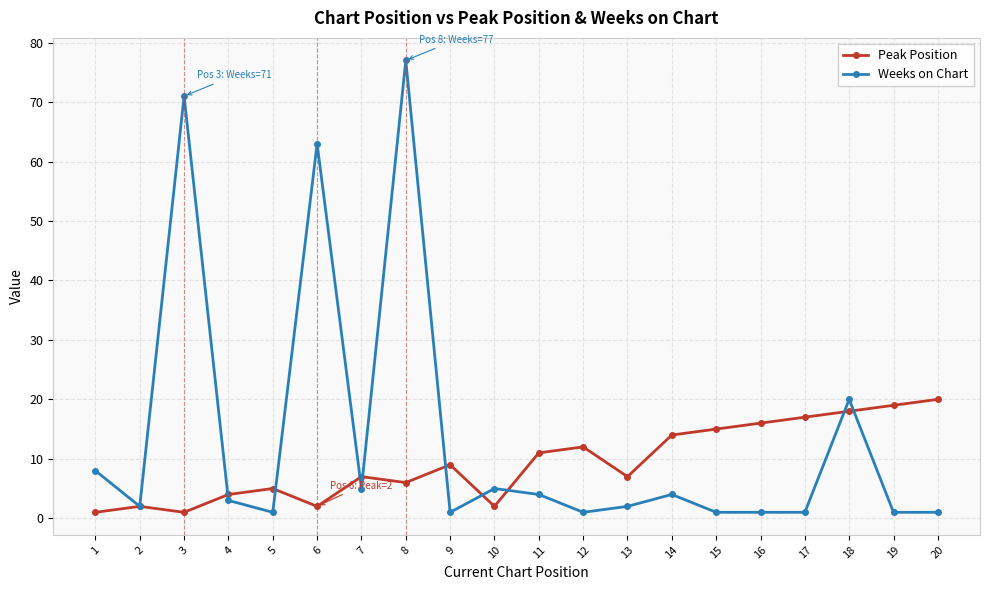

At which category does Weeks on Chart reach its first local peak?

3